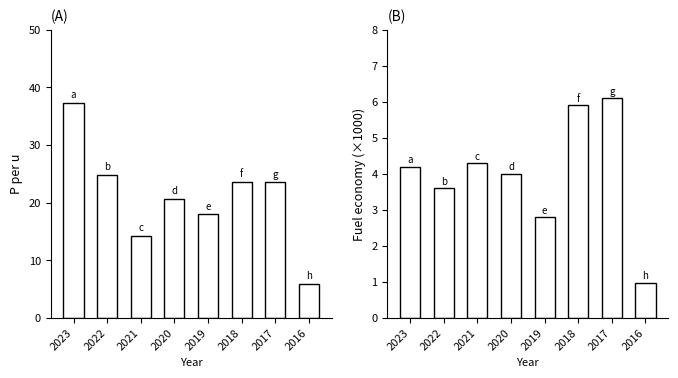

Rank the series at 2021 from highest to lowest value.

P_per_u, fuel_economy_k